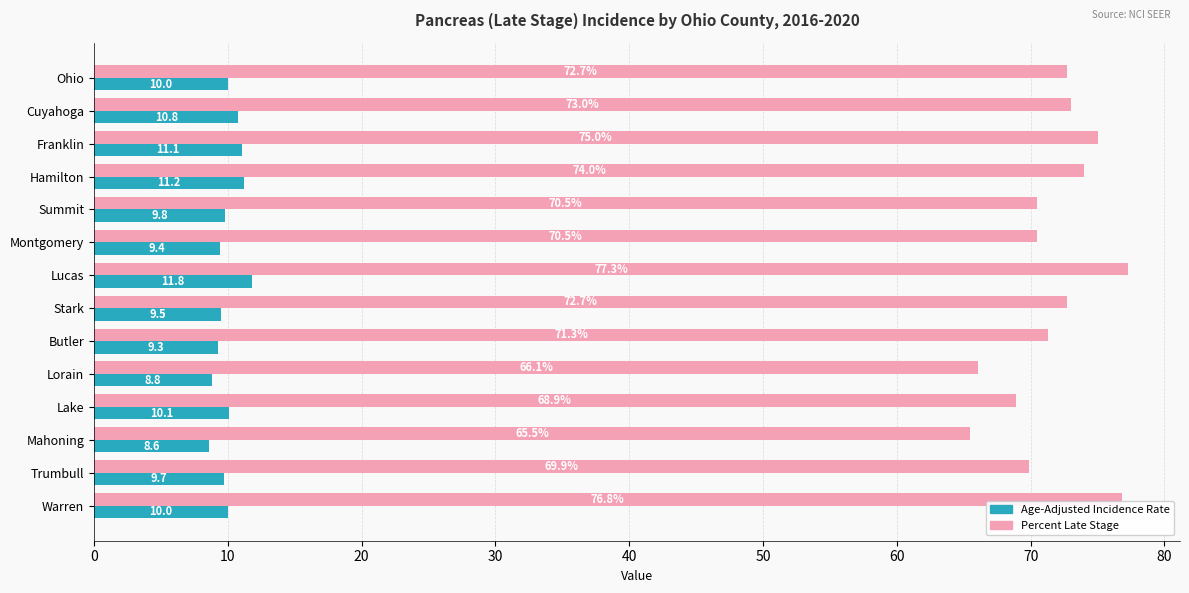

Rank the series at Hamilton from lowest to highest value.

Age-Adjusted Incidence Rate, Percent Late Stage